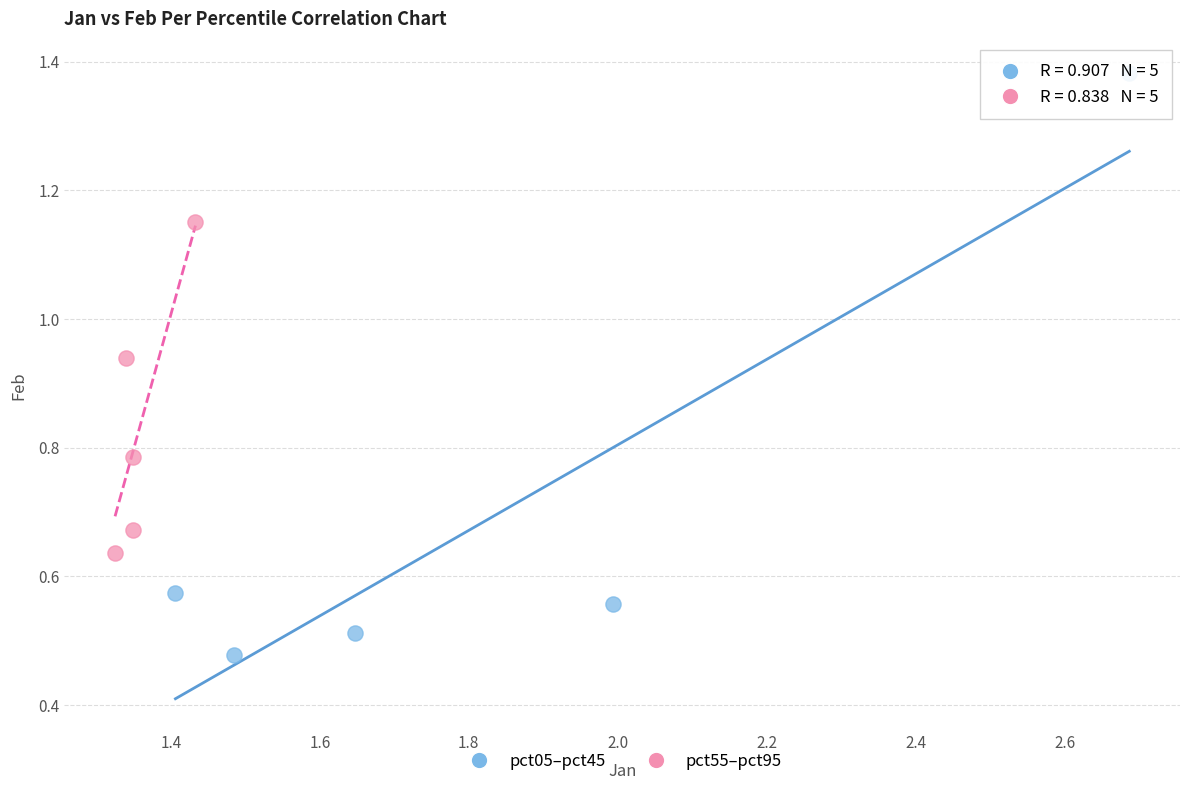

Which series reaches the minimum Y coordinate?

pct05–pct45